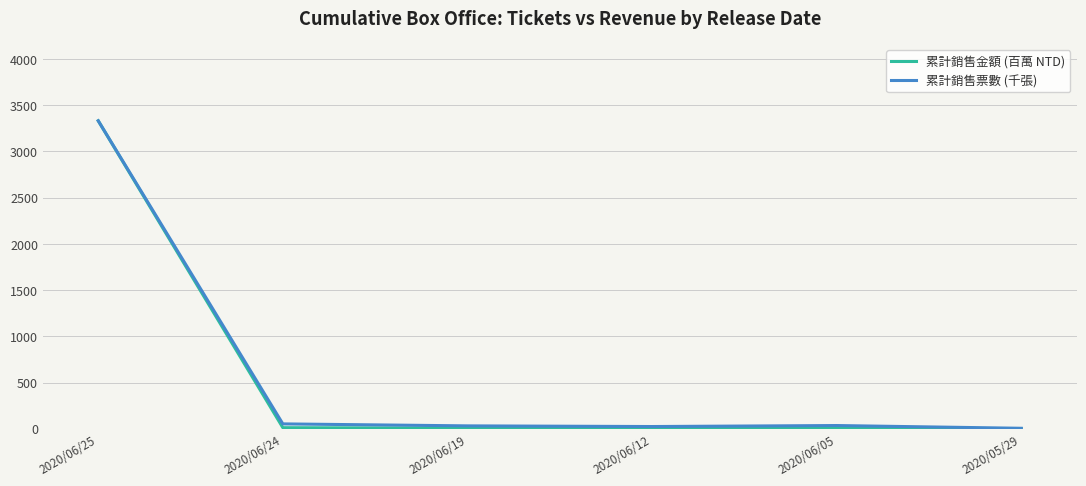

Which category has the highest value across all series?

2020/06/25